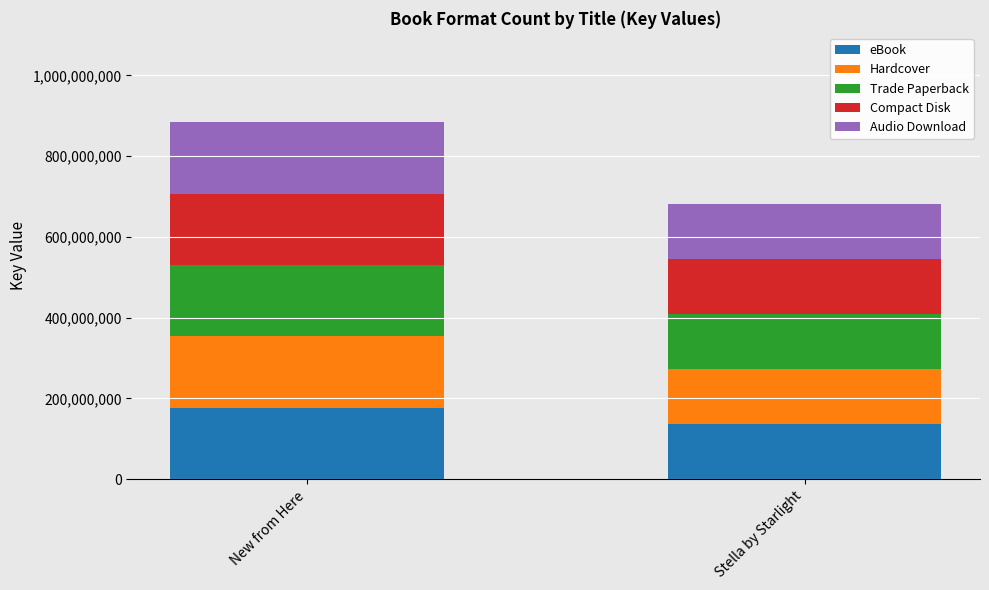

Where is eBook nearest to the value 156588459?

Stella by Starlight